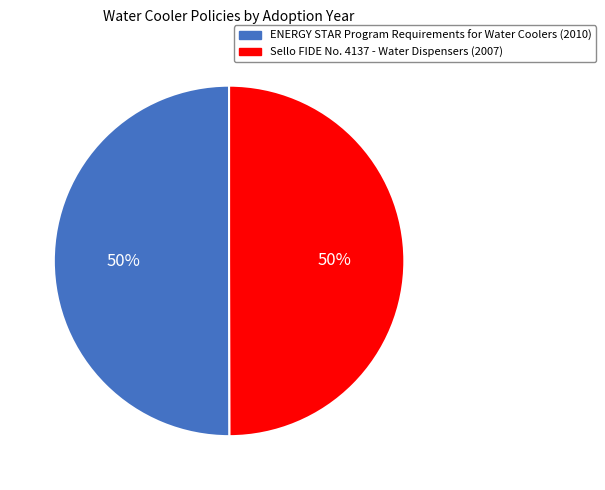

Combined, do ENERGY STAR Program Requirements for Water Coolers (2010) and Sello FIDE No. 4137 - Water Dispensers (2007) account for over 50%?

Yes